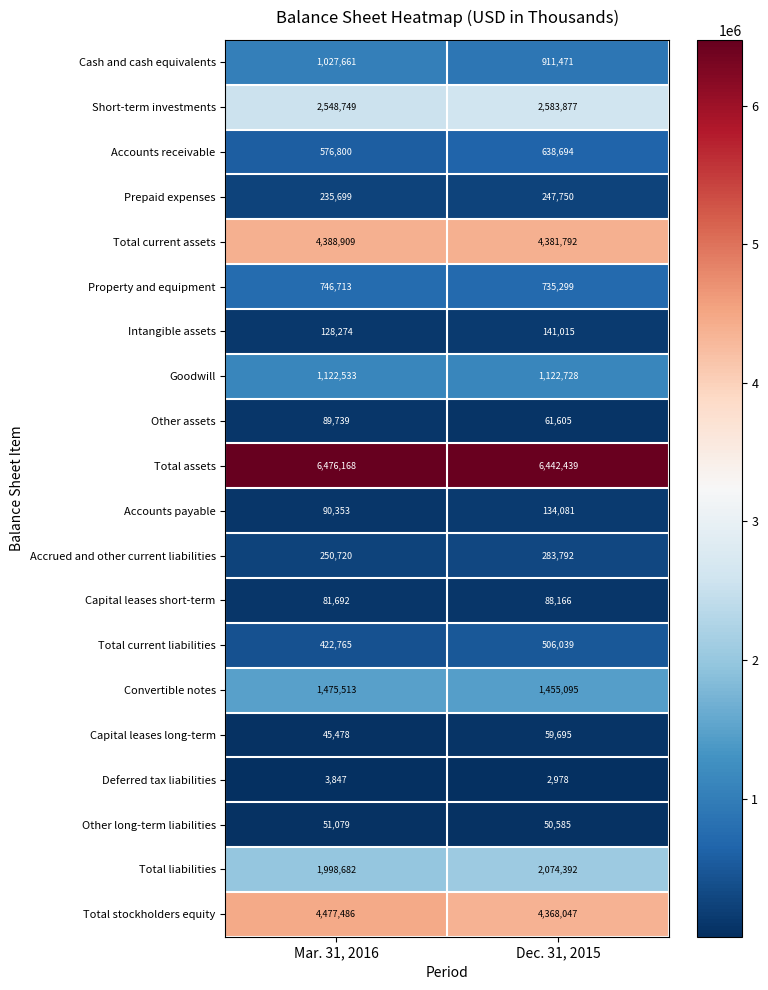

Is it true that Accounts receivable equals 851270 at Mar. 31, 2016?

False